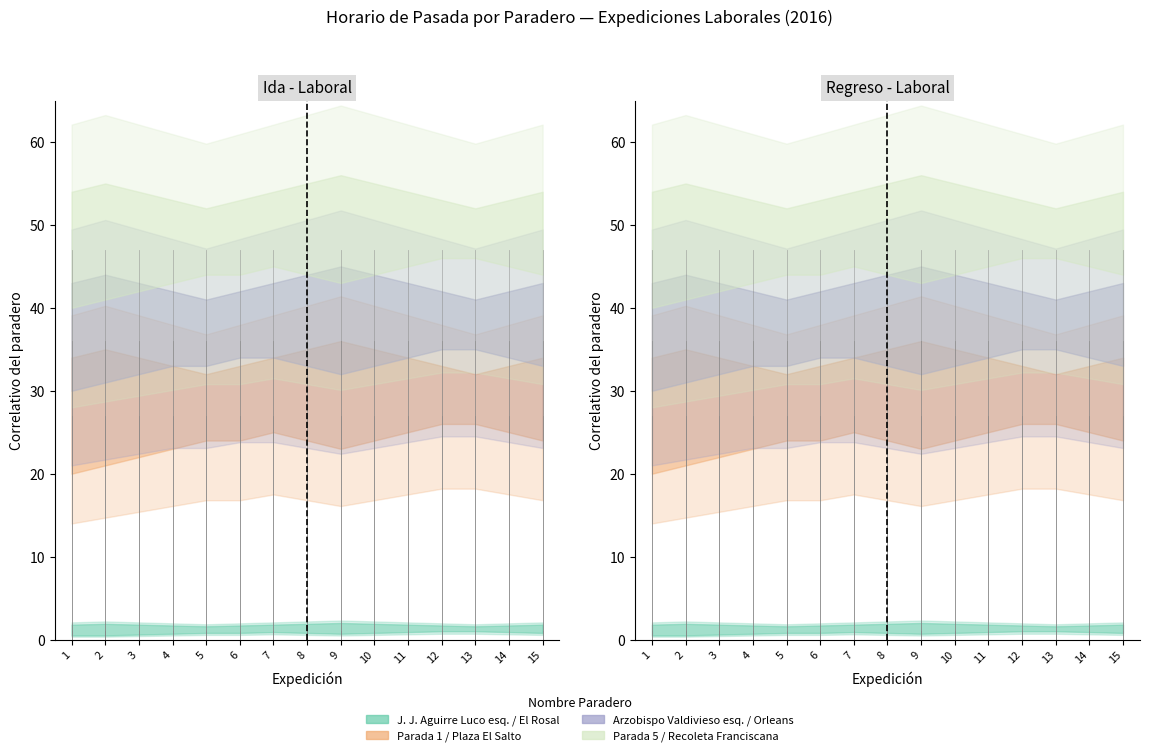

Does the chart display data point markers on the line(s)?

No